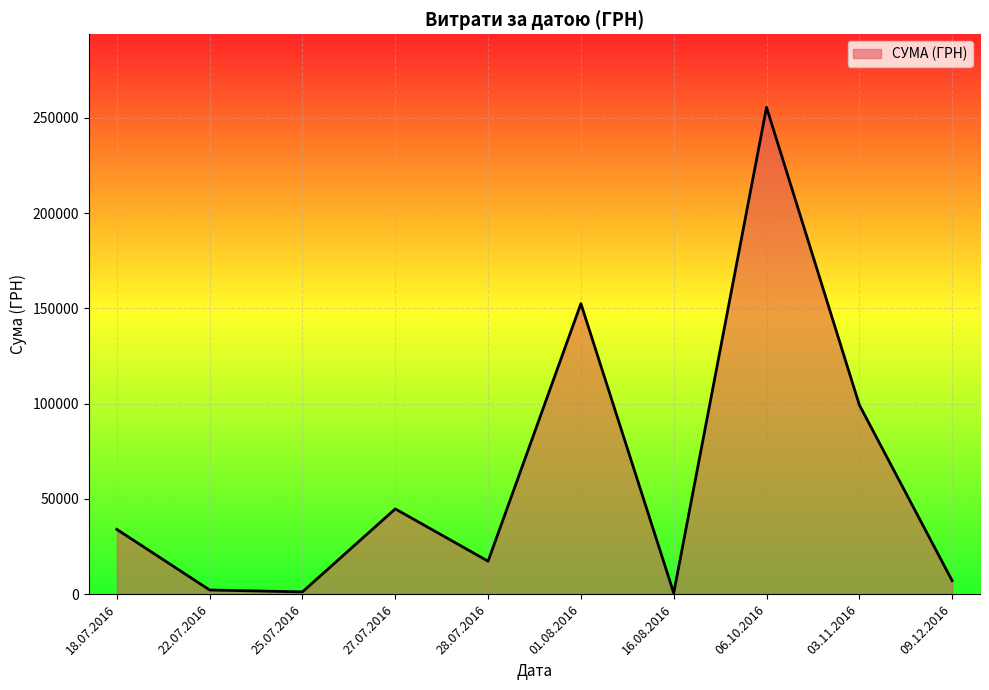

Where is the data nearest to the value 128075?

01.08.2016